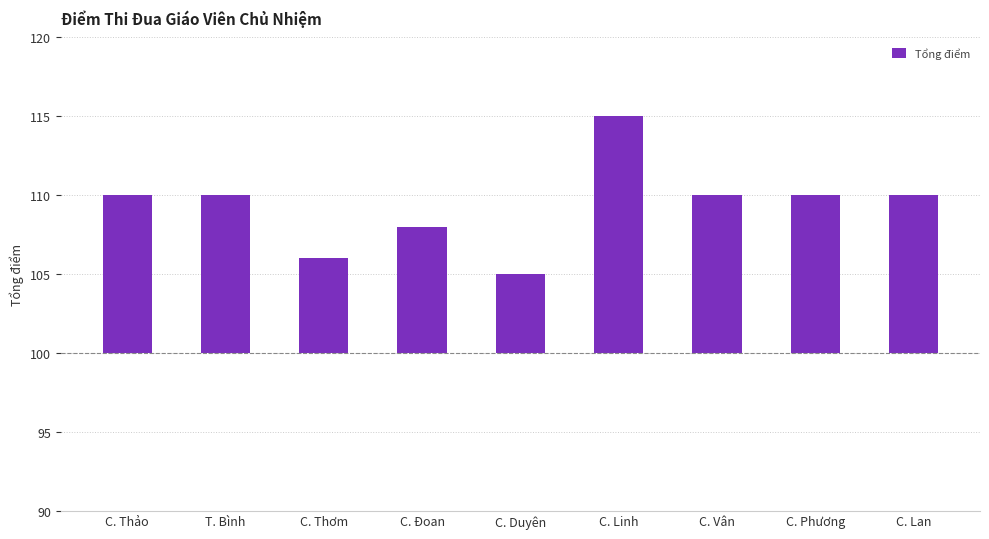

True or false: the data shows 4 at C. Đoan.

False